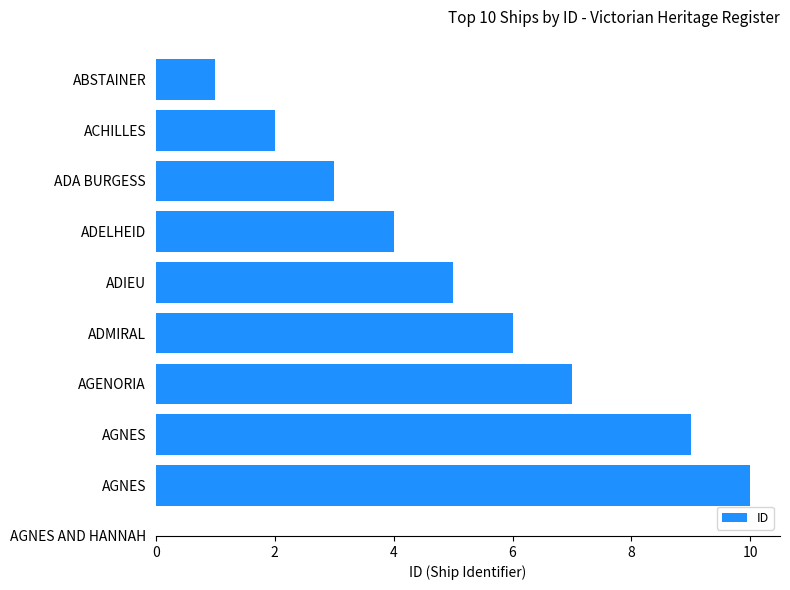

True or false: the data shows 4 at ADMIRAL.

False